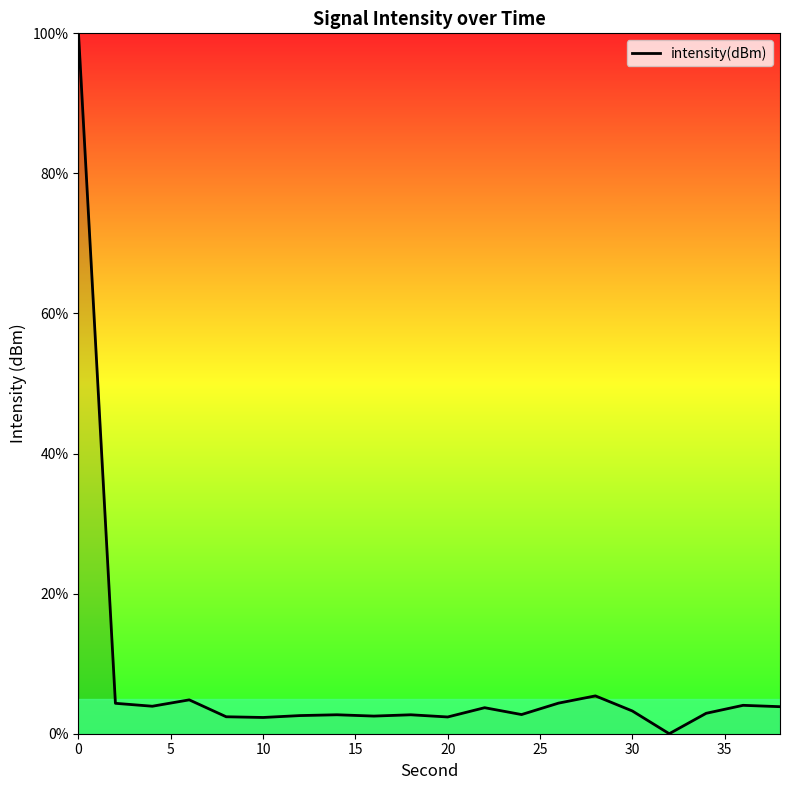

How many lines are shown in the chart?

1